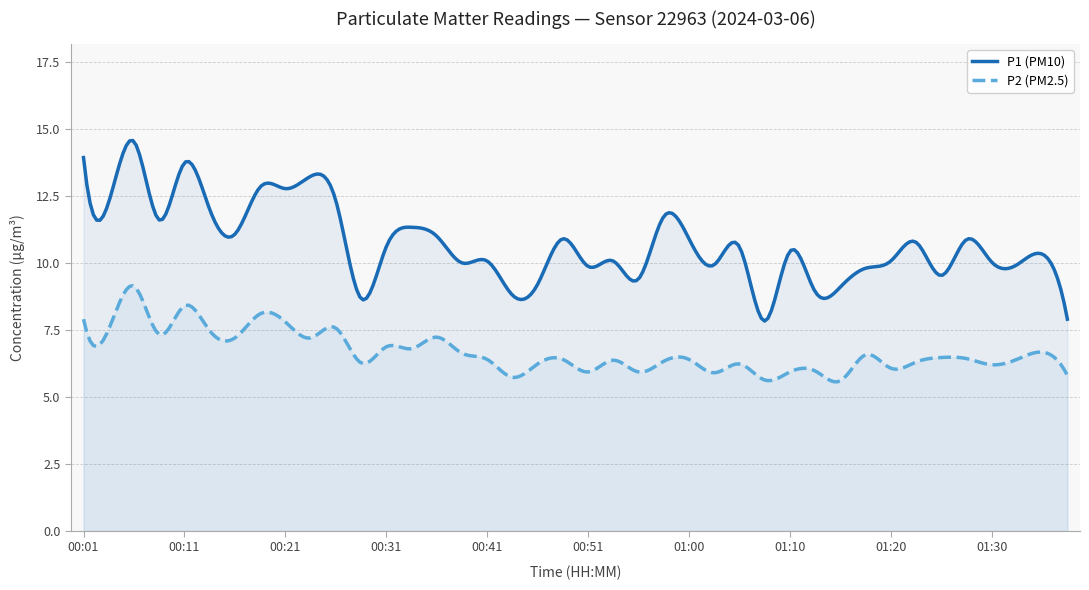

True or false: P1 (PM10) and P2 (PM2.5) cross at least once.

False